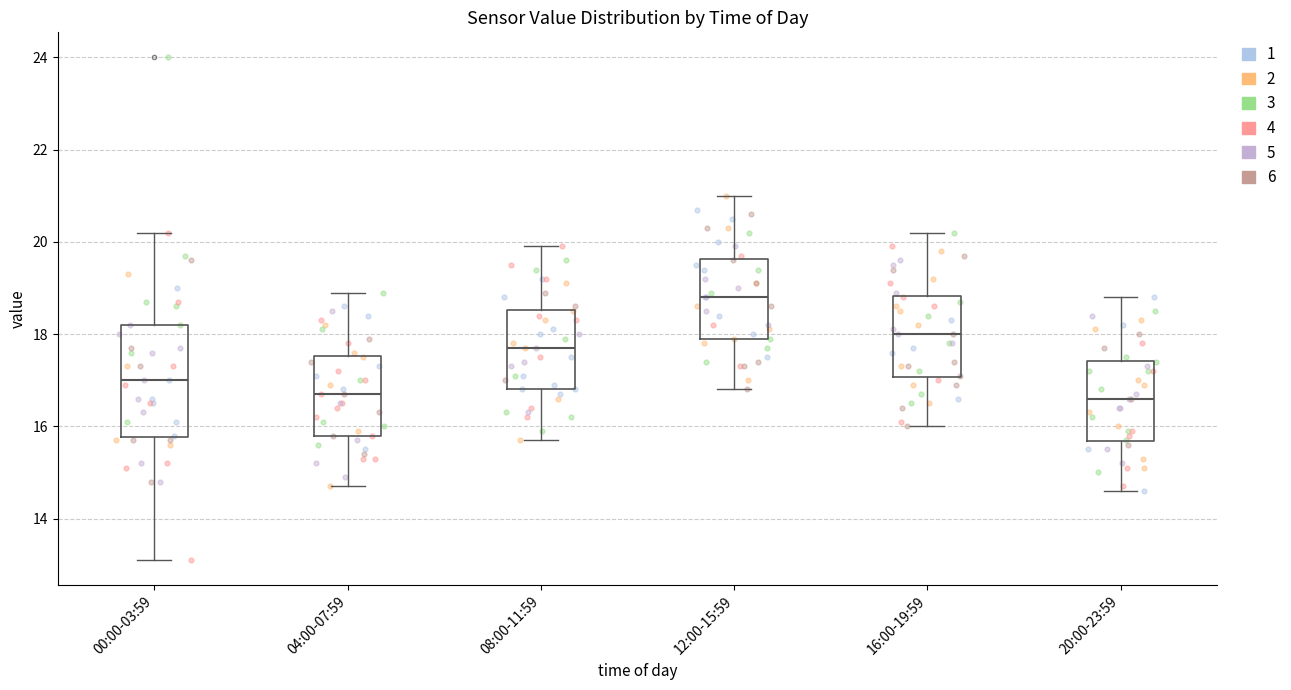

Where is the lower edge of the box for 20:00-23:59 on the y-axis? The values are not printed on the chart, so give them approximately, as read against the axis.

15.6